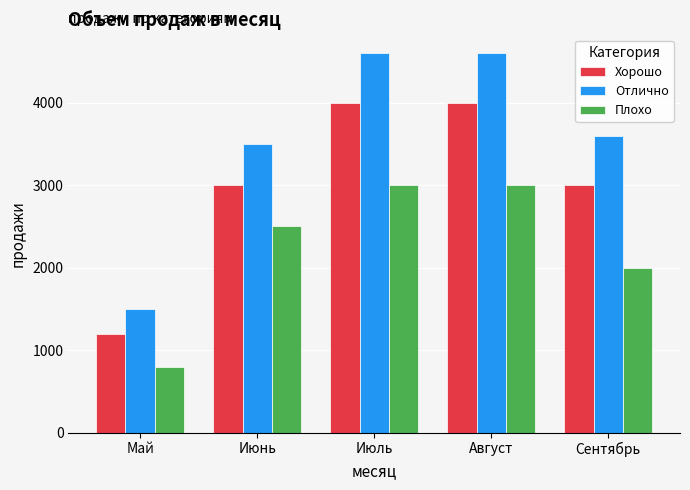

Is it true that Отлично equals 2041 at Май?

False